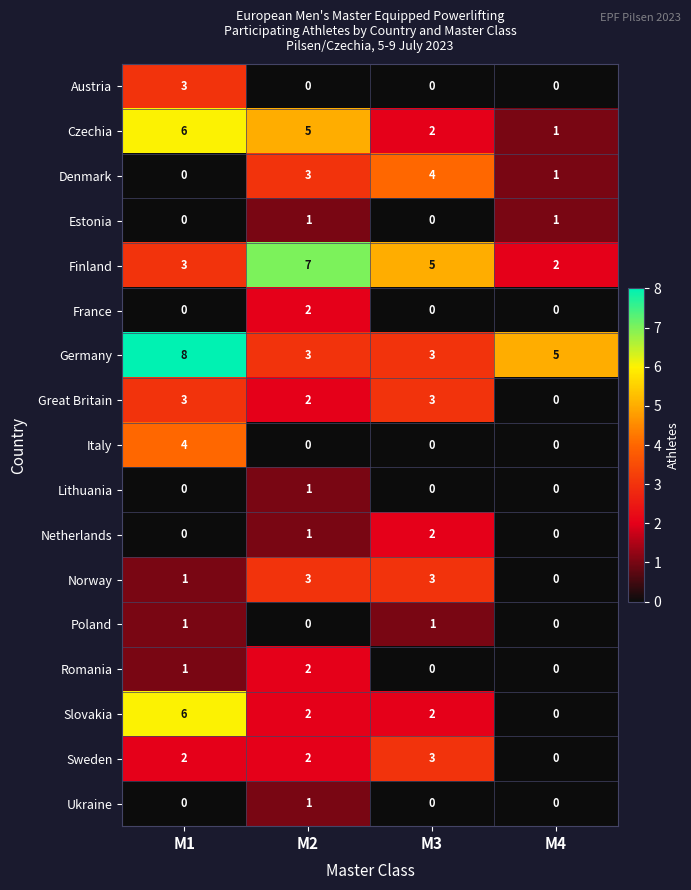

Rank the categories by Denmark value from lowest to highest.

M1, M4, M2, M3